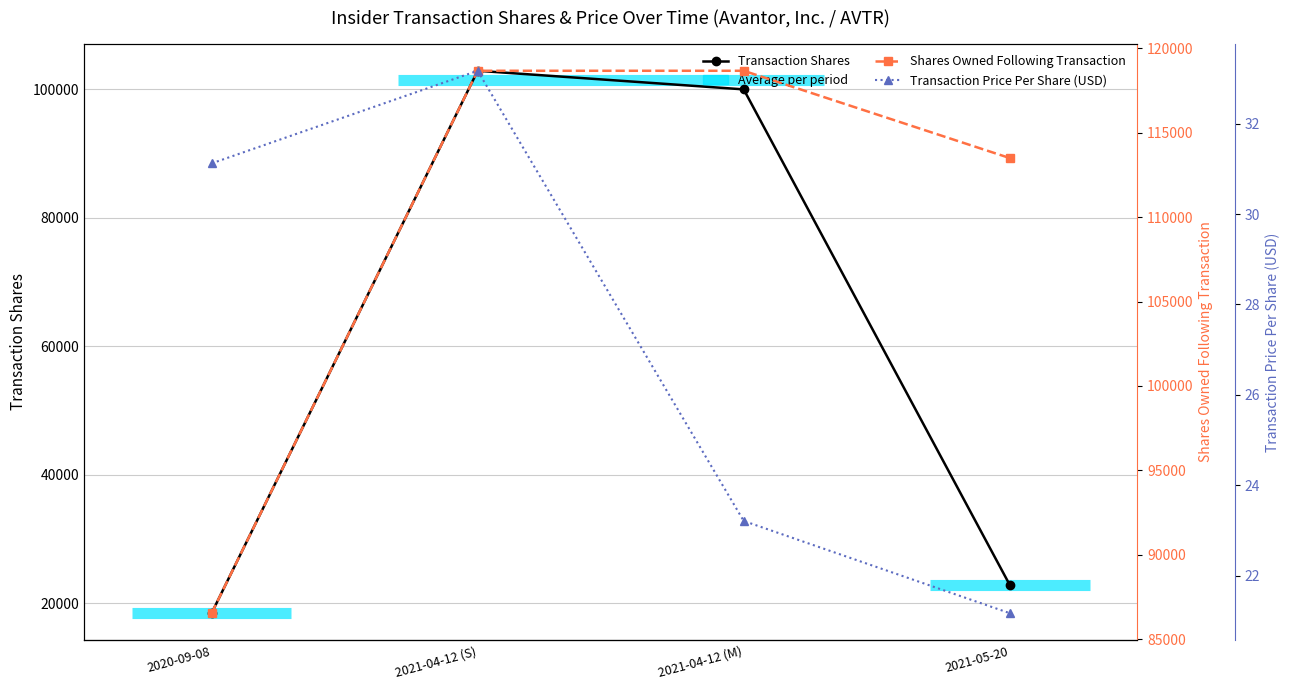

In Transaction Shares, how many points are higher than both neighbors (excluding endpoints)?

1